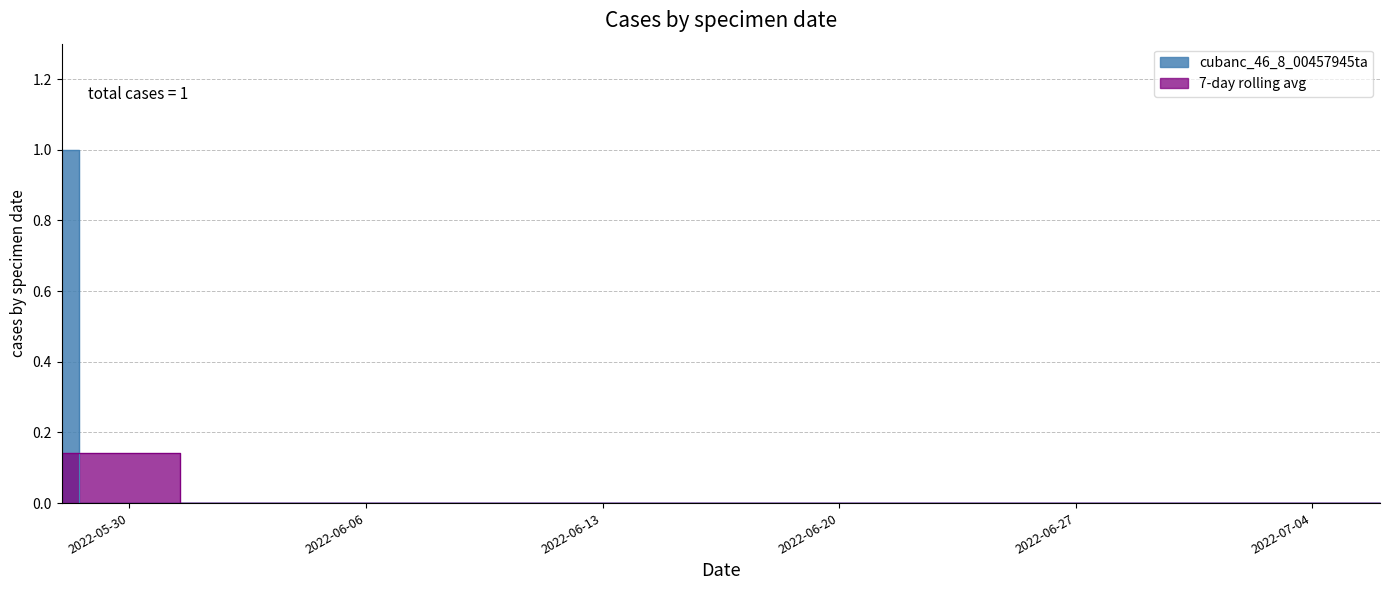

The value at 2022-07-03 is 1. True or false?

False